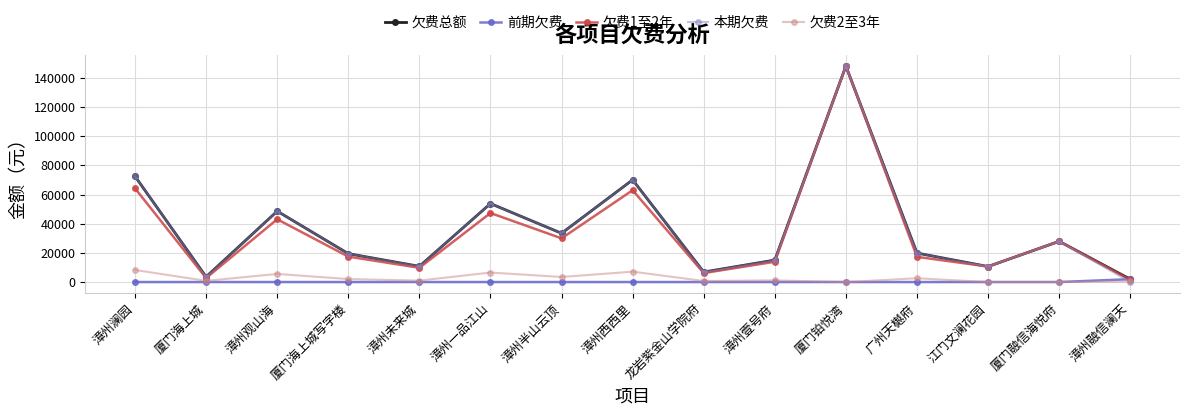

Which category has the highest value in the 本期欠费 series?

厦门铂悦湾